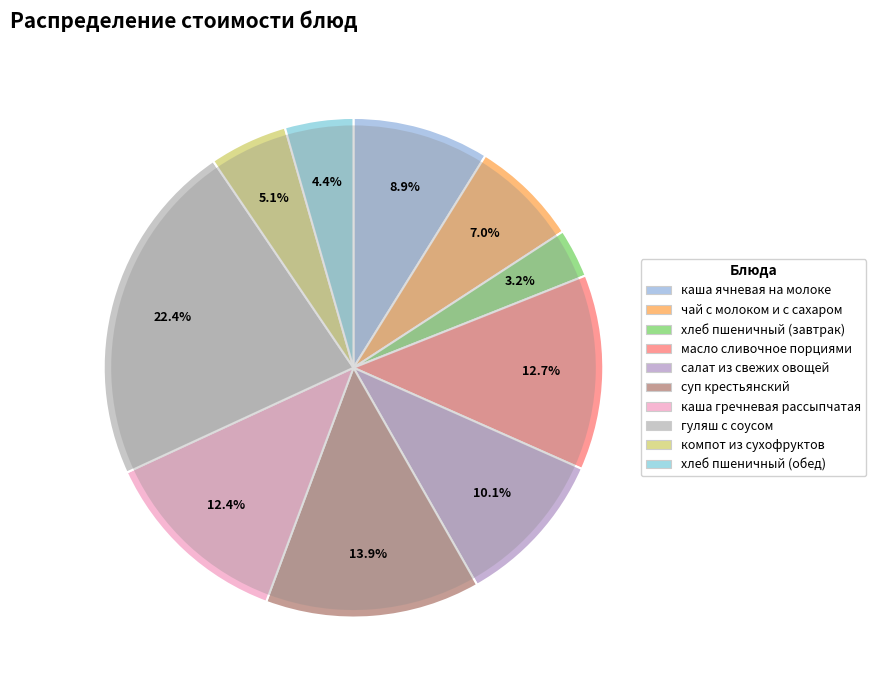

Rank the categories by value from lowest to highest.

хлеб пшеничный (завтрак), хлеб пшеничный (обед), компот из сухофруктов, чай с молоком и с сахаром, каша ячневая на молоке, салат из свежих овощей, каша гречневая рассыпчатая, масло сливочное порциями, суп крестьянский, гуляш с соусом